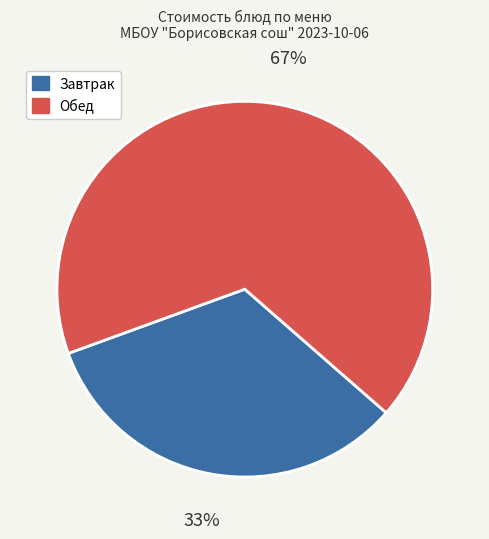

To the nearest percent, what is the difference between the largest and smallest slice percentages?

34%